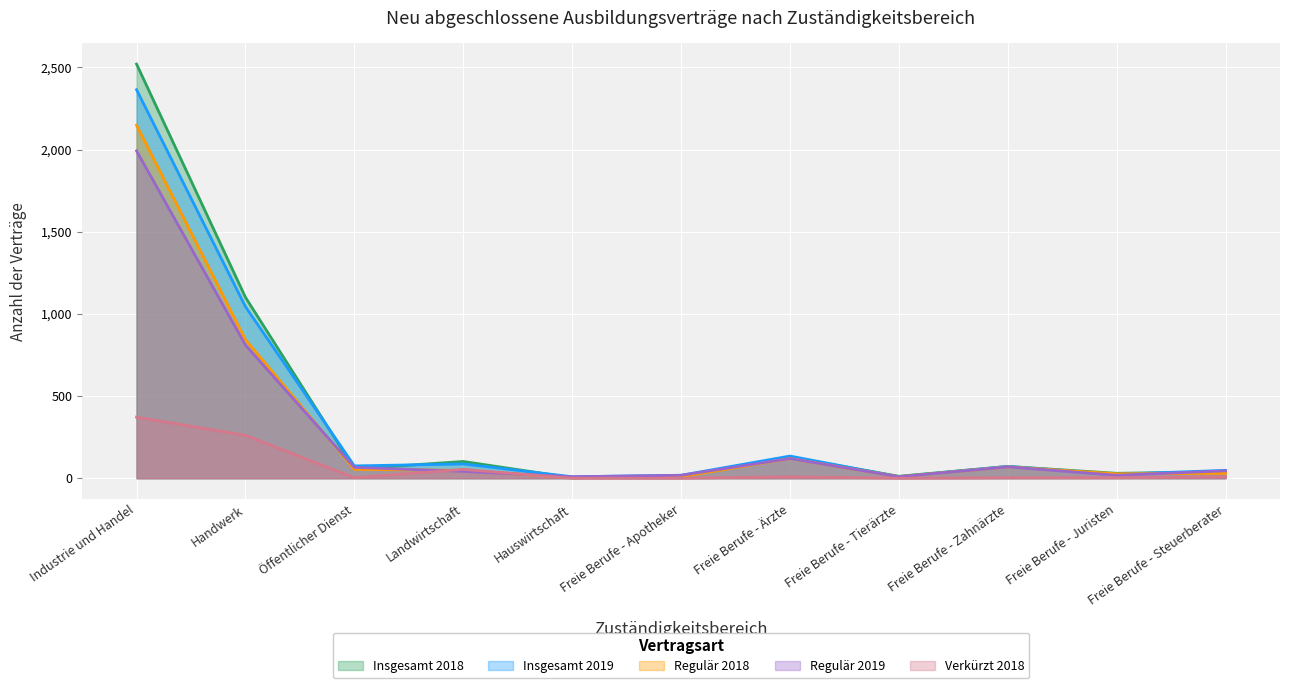

Rank the series at Landwirtschaft from lowest to highest value.

Regulär 2019, Regulär 2018, Verkürzt 2018, Insgesamt 2019, Insgesamt 2018